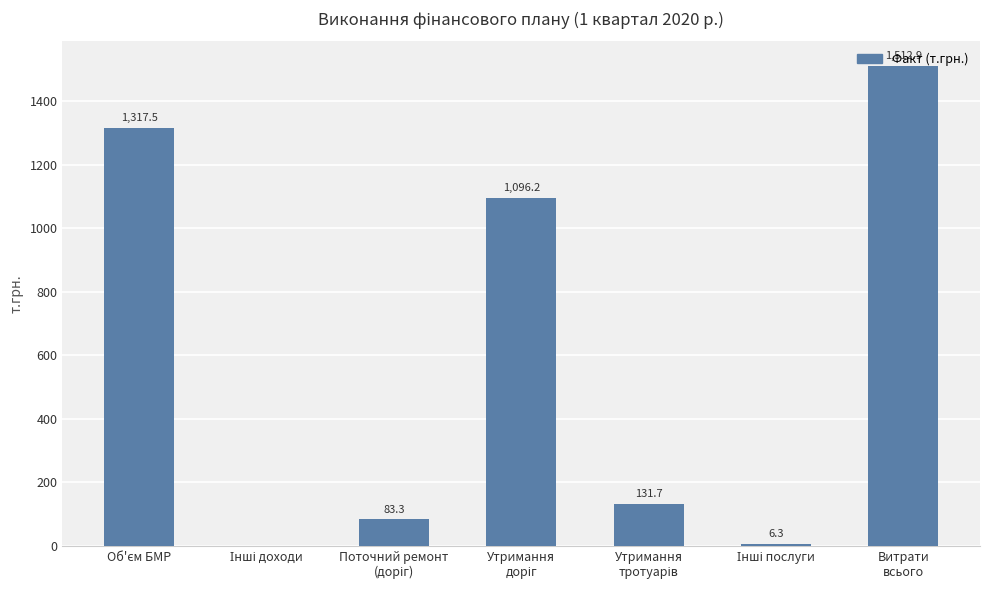

How many data points are above 131?

4